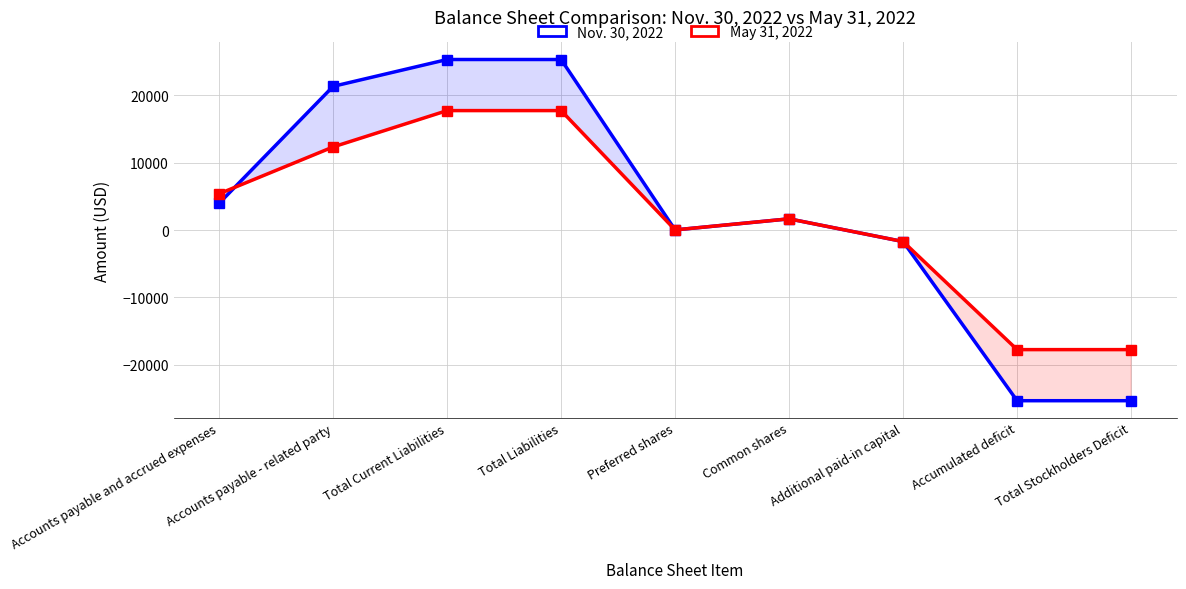

Between Total Liabilities and Additional paid-in capital, which series saw the biggest shift?

Nov. 30, 2022